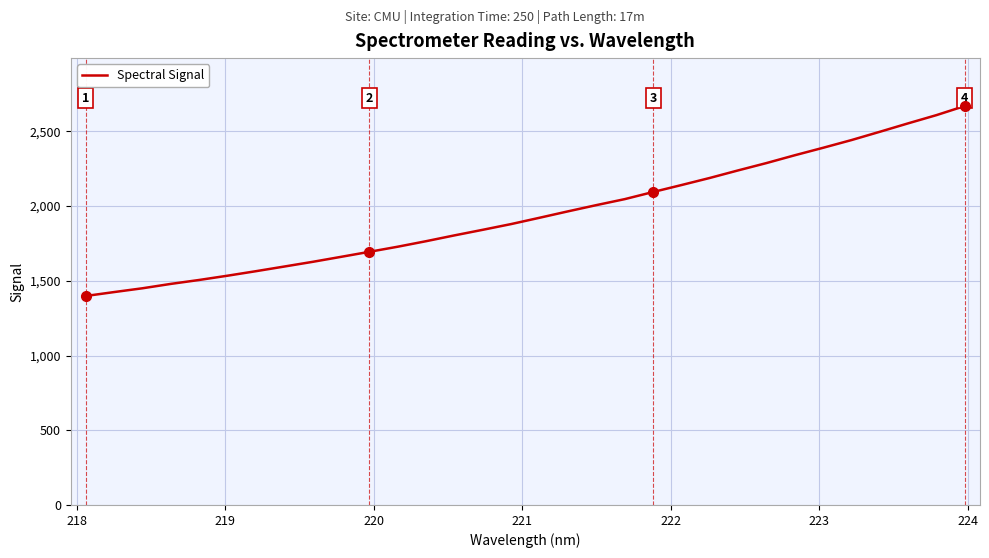

What is the maximum value shown in the chart?

2670.1